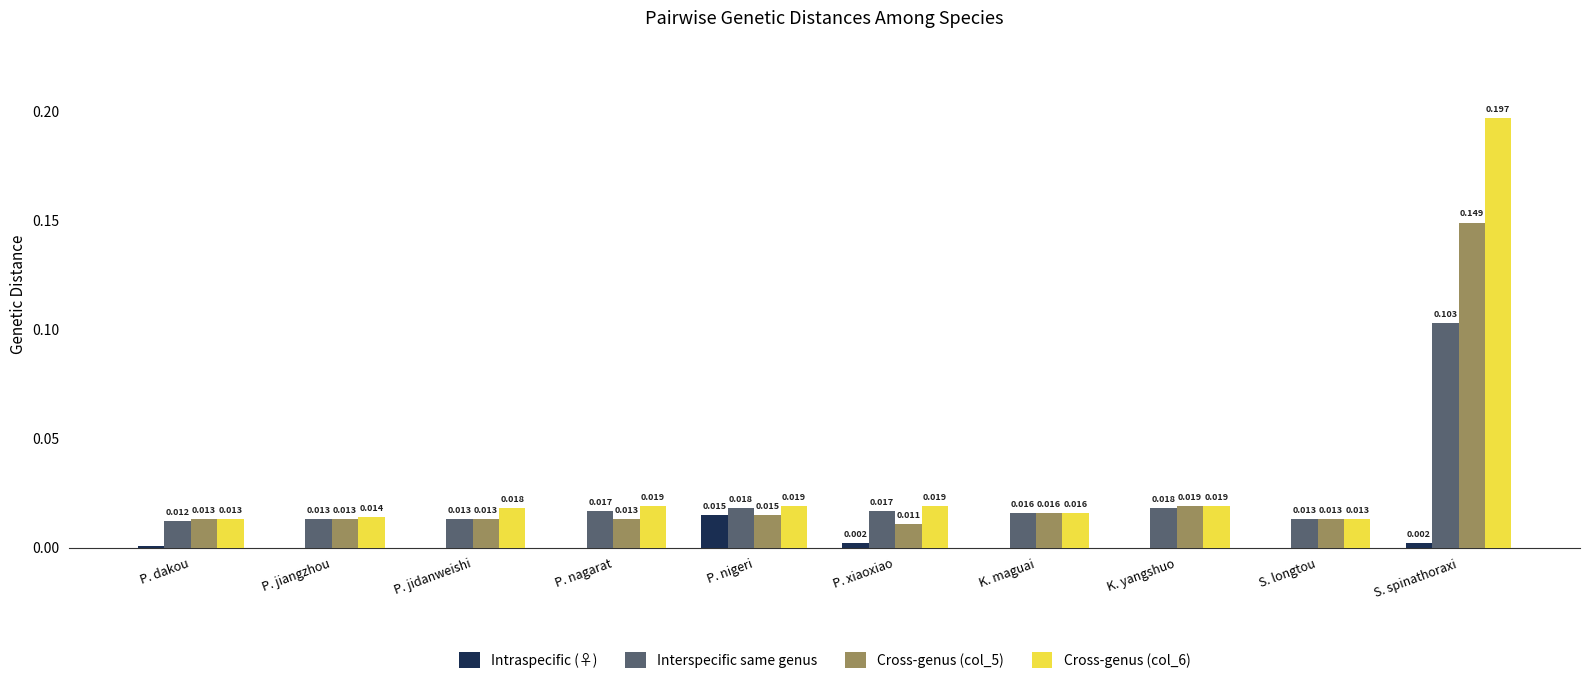

Is the value of Cross-genus (col_6) at K. maguai greater than the value of Intraspecific (♀) at P. nagarat?

Yes